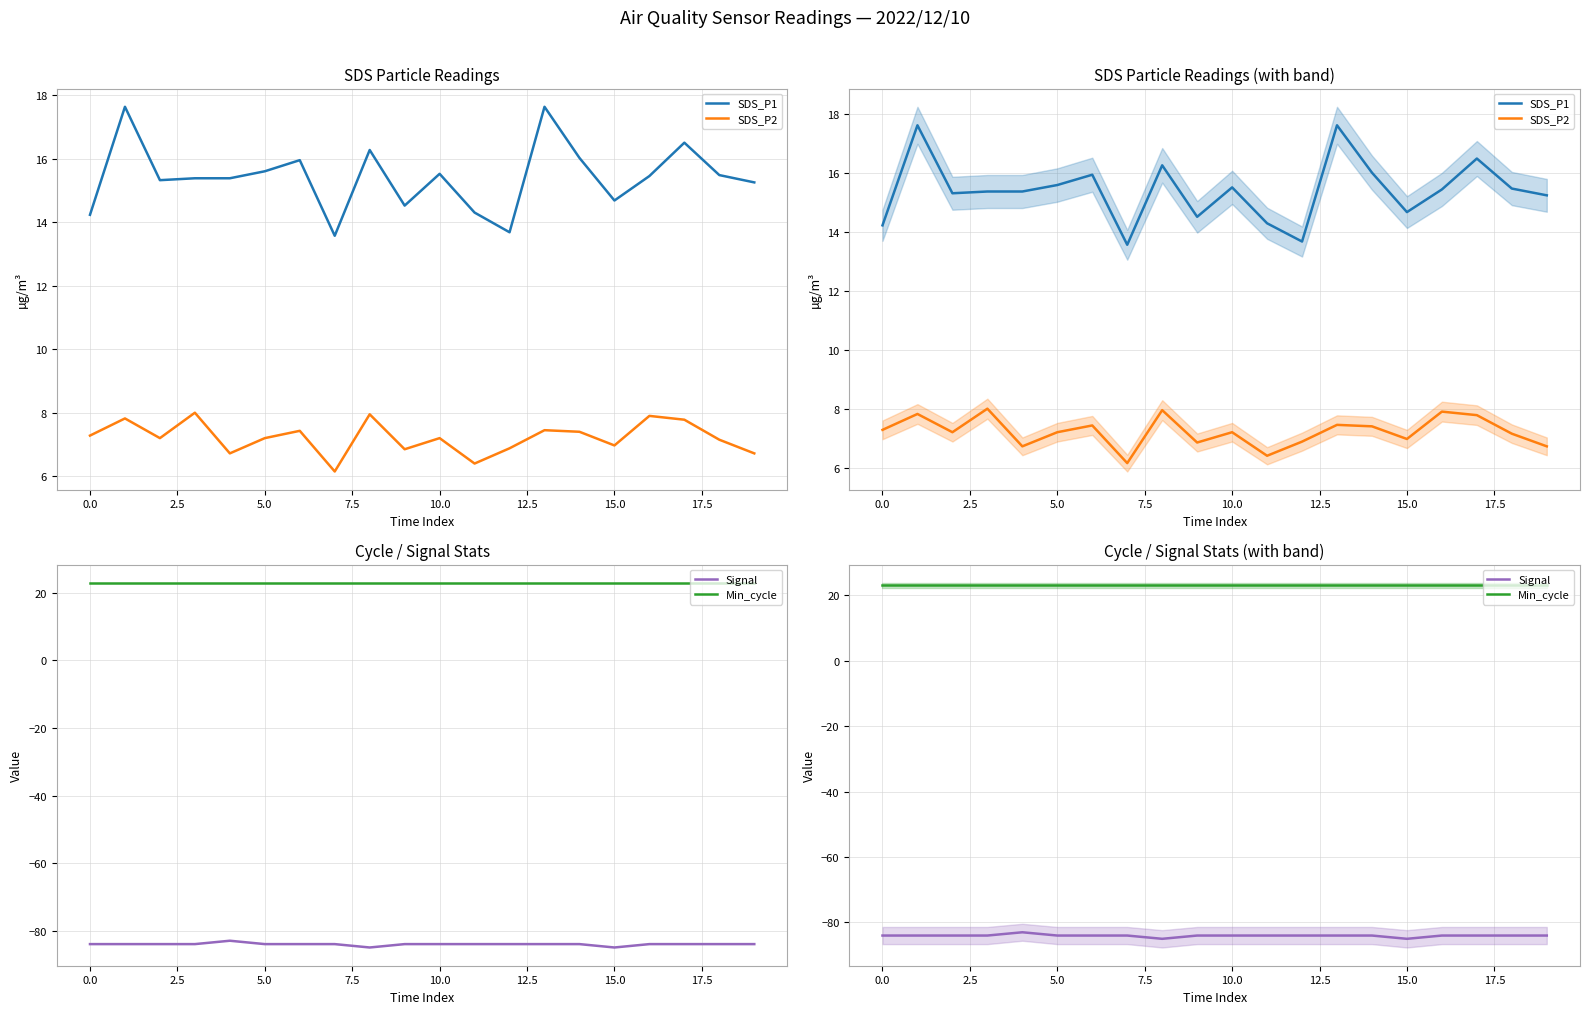

Is the value of Min_cycle at 7.5 greater than the value of SDS_P2 at 18?

Yes